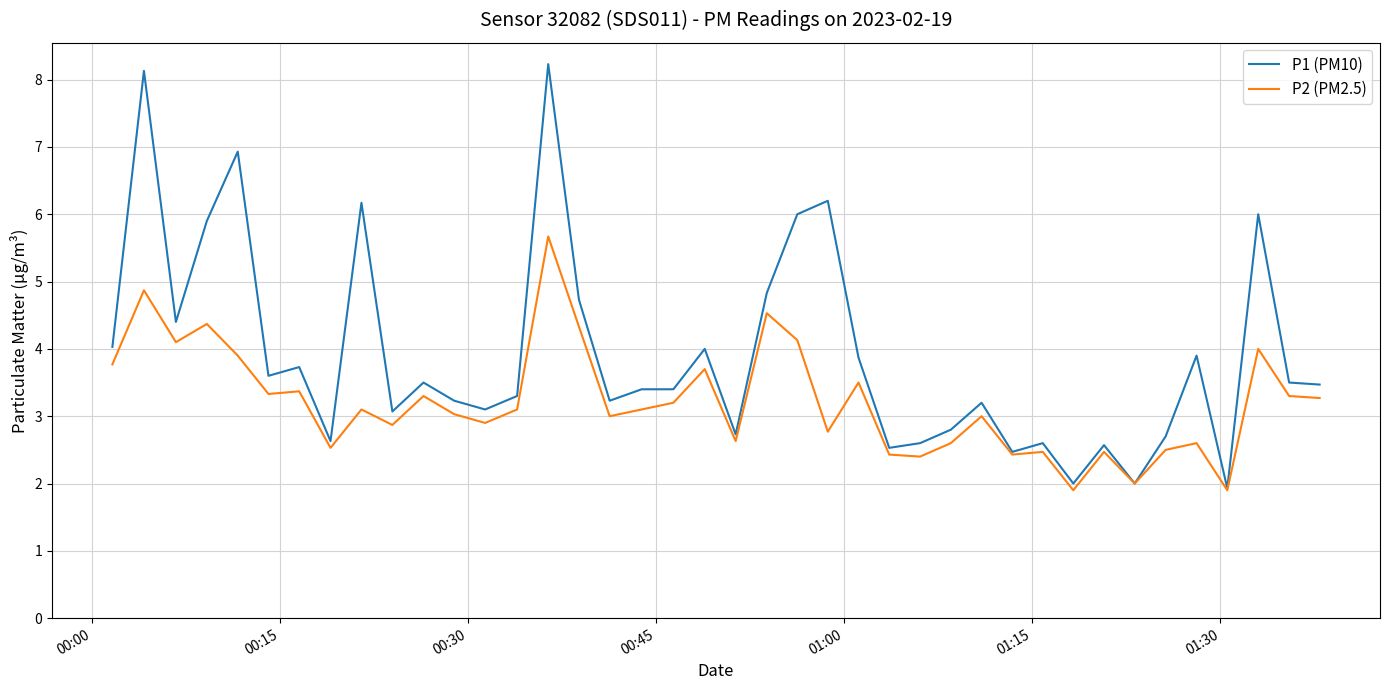

What is the minimum value shown in the chart?

1.9